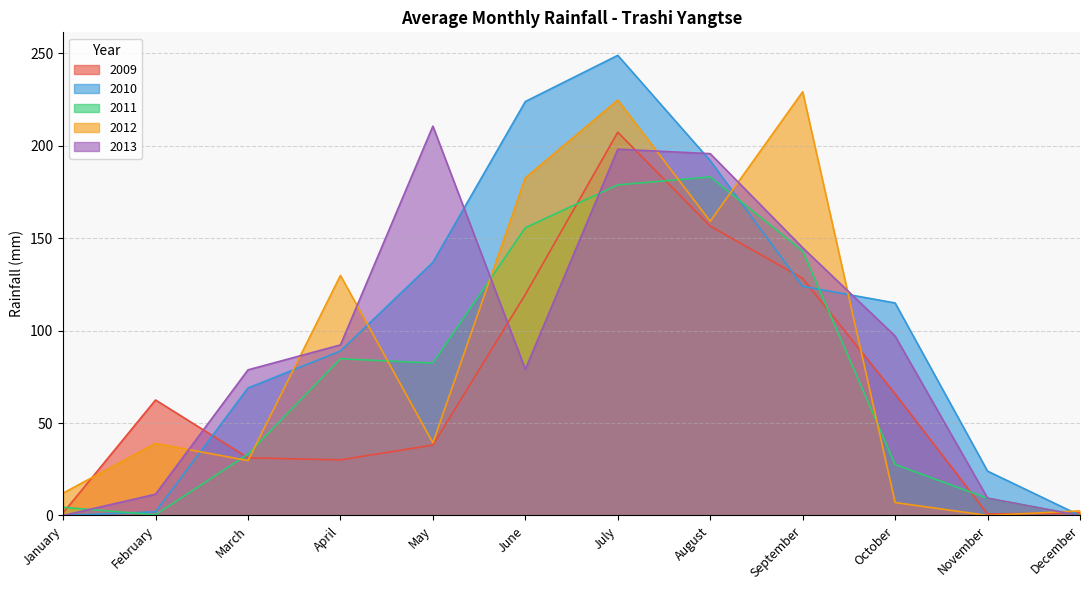

Which label corresponds to the largest value in the chart?

July